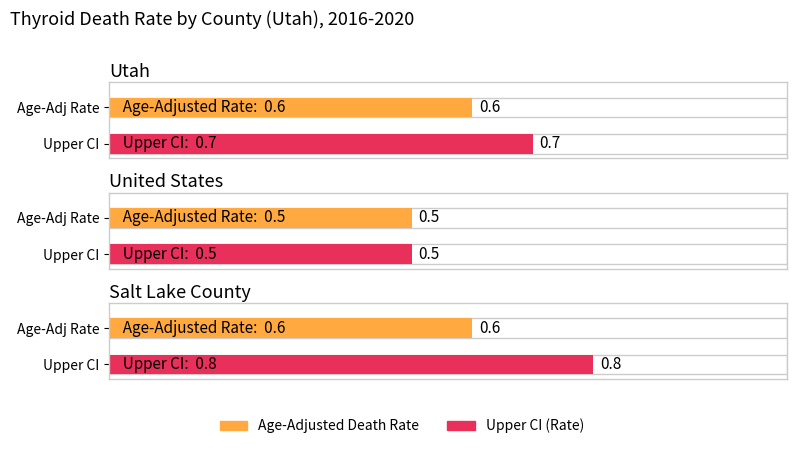

Which series changed the most between Utah and United States?

Upper CI